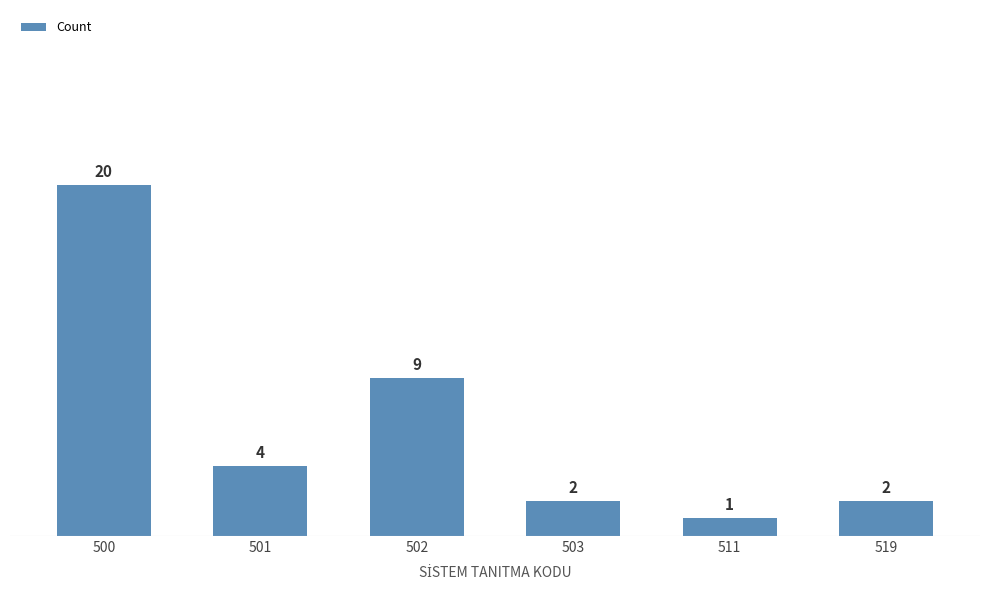

What is the change in value from 500 to 503?

-18